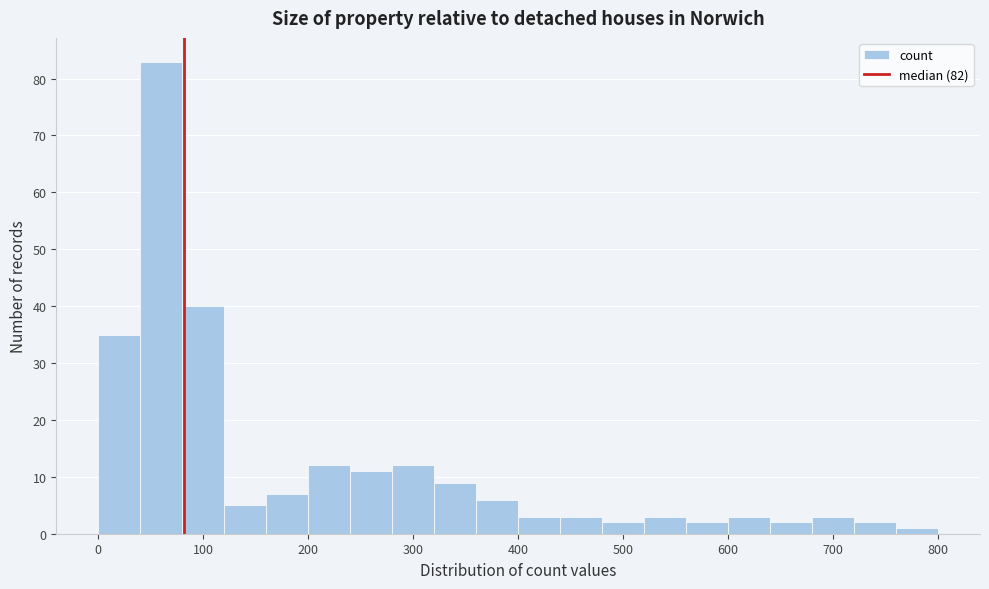

What is the height of the bar covering 400 to 440 on the x-axis? The values are not printed on the chart, so give them approximately, as read against the axis.

3